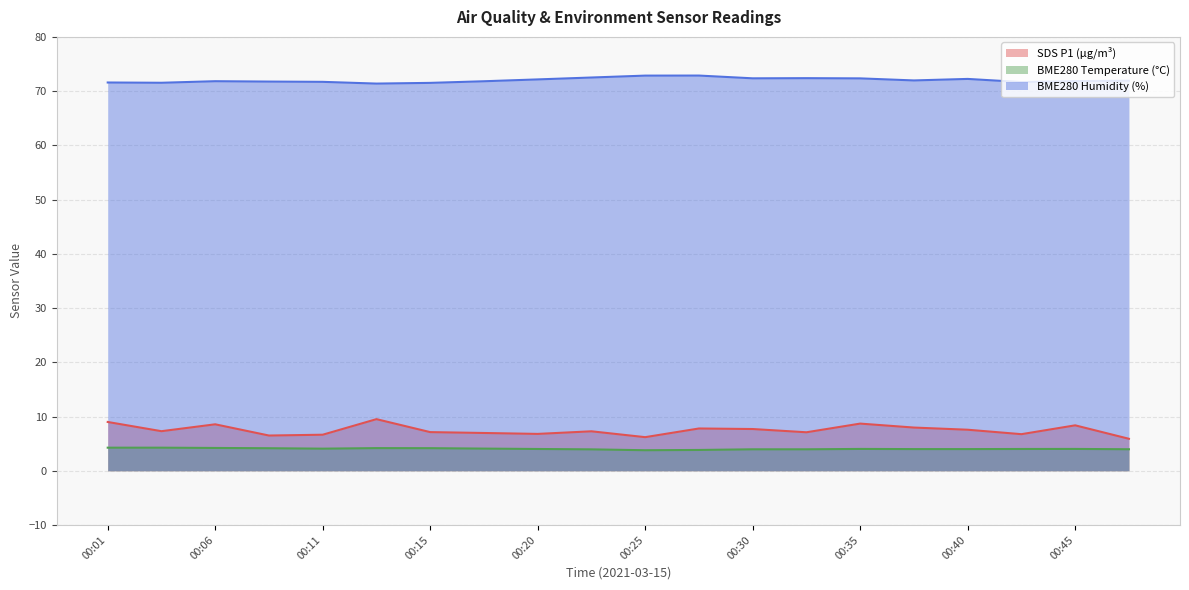

The value of BME280_temperature at 00:42 is 4.0. True or false?

True